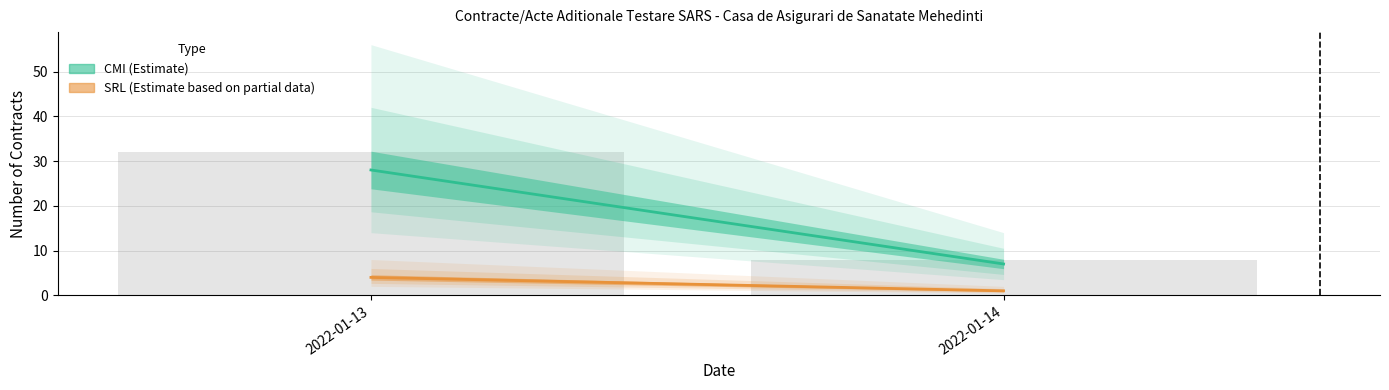

Reading right to left, what are all the values shown in this chart?

2022-01-14=8	2022-01-13=32